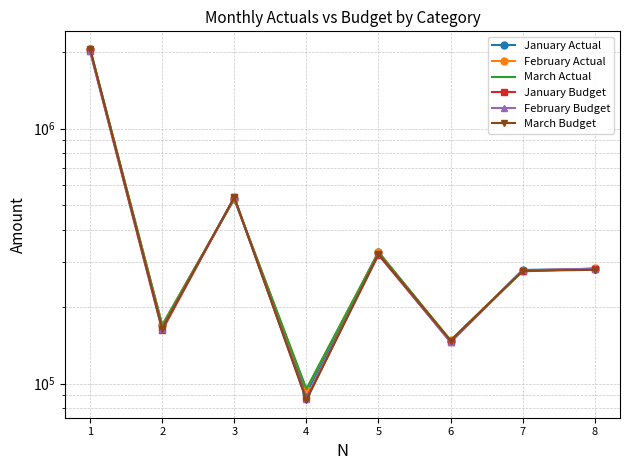

What is the approximate value of January Actual at 8?

282103.5